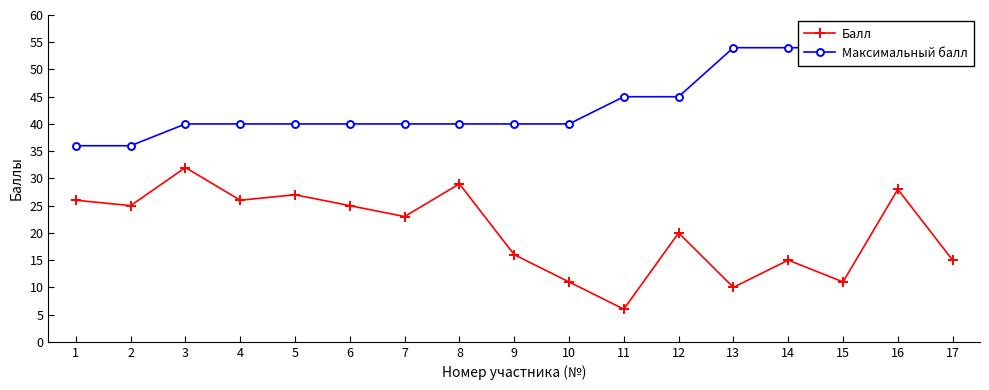

Is it true that Балл equals 34 at 7?

False